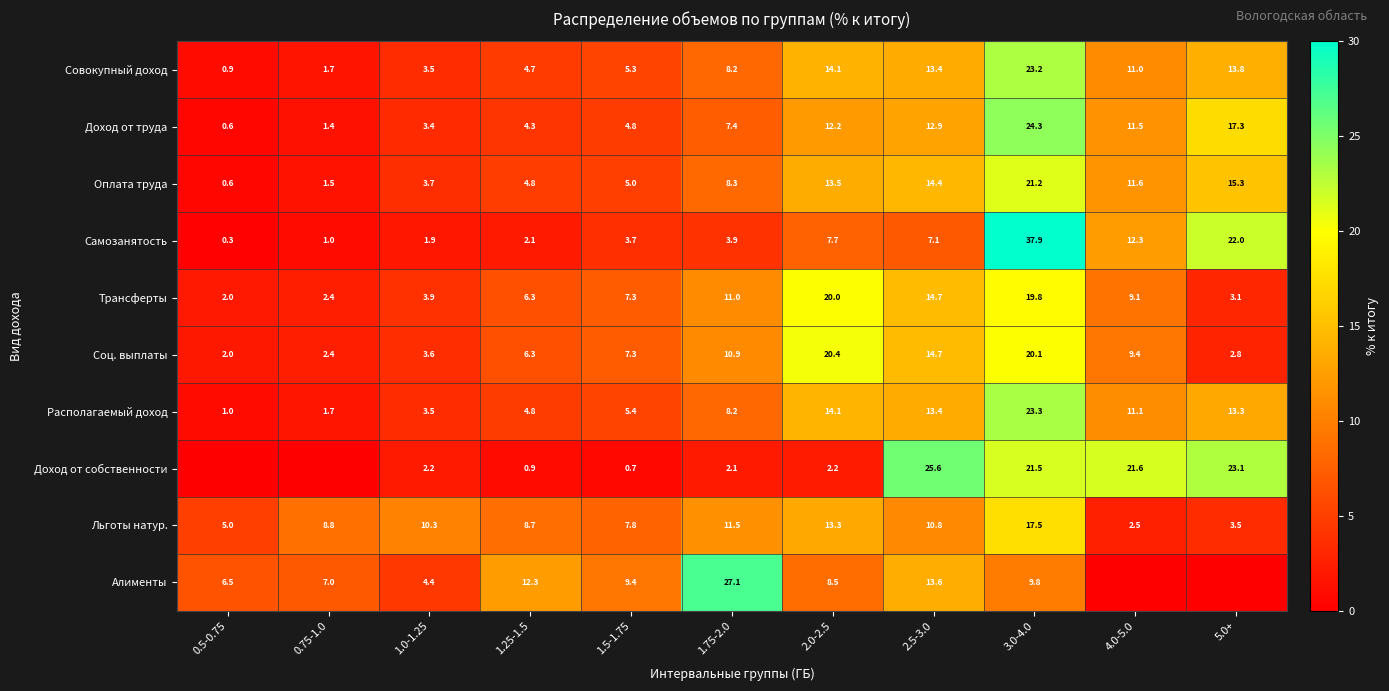

At which category is the sum across all series the highest?

3.0-4.0